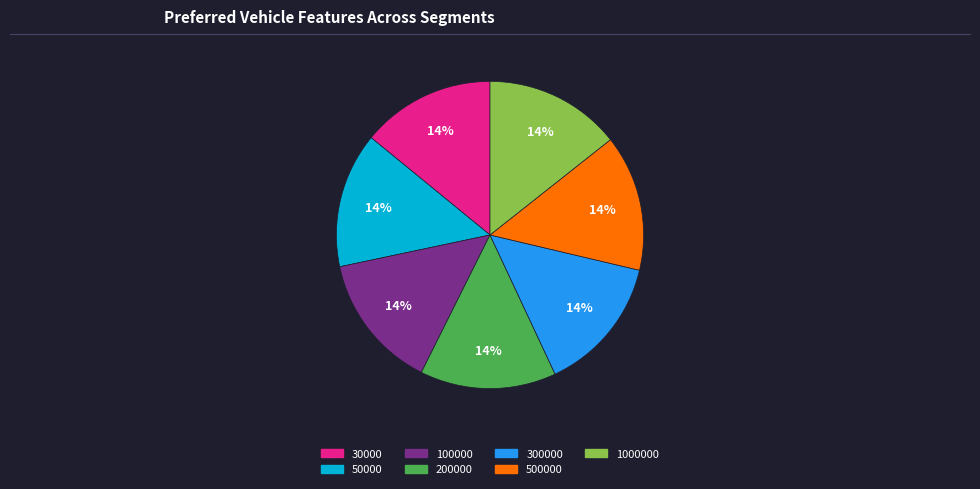

To the nearest percent, what is the average slice percentage?

14%